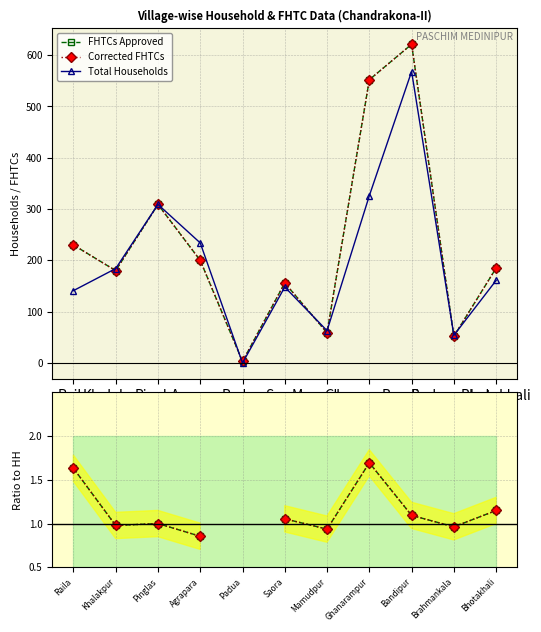

What is the difference between the highest and lowest values at Khalakpur?

183.0